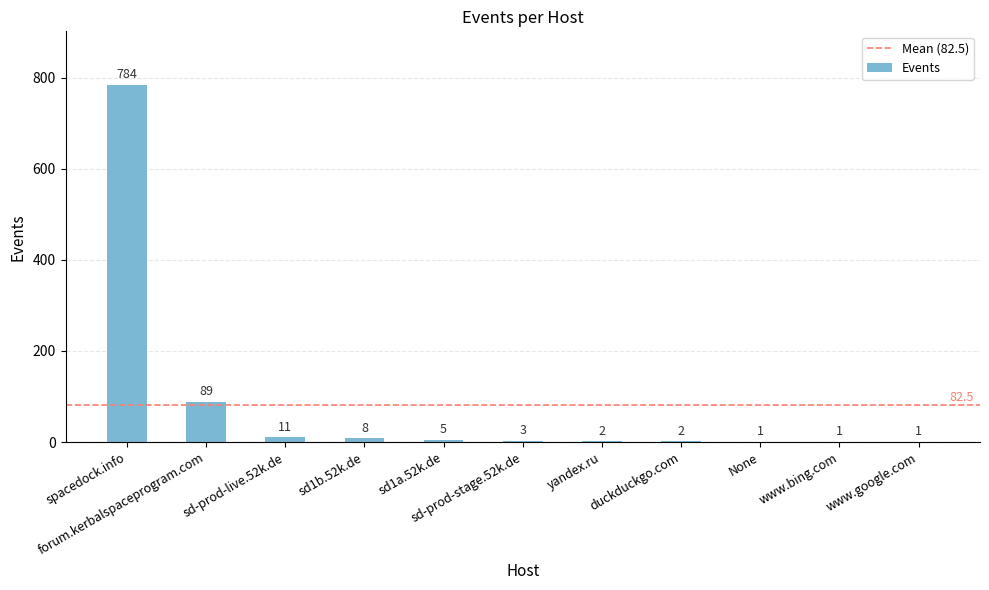

Reading right to left, extract all data points from this chart.

www.google.com=1	www.bing.com=1	None=1	duckduckgo.com=2	yandex.ru=2	sd-prod-stage.52k.de=3	sd1a.52k.de=5	sd1b.52k.de=8	sd-prod-live.52k.de=11	forum.kerbalspaceprogram.com=89	spacedock.info=784